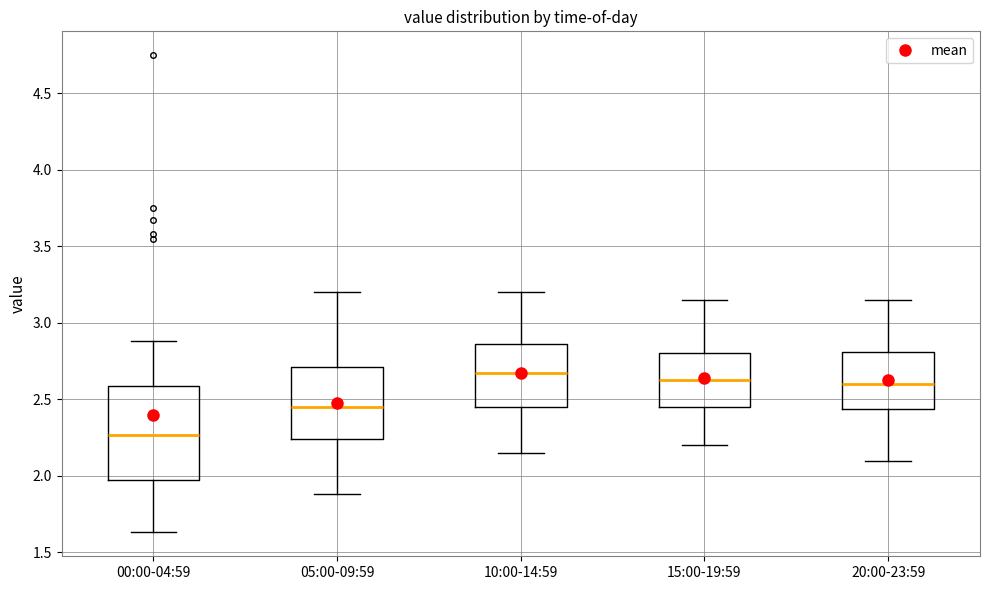

Reading left to right, read every box against the y-axis: the position of its median line, the range the box covers, and the ends of its whiskers. The values are not printed on the chart, so give them approximately, as read against the axis.

00:00-04:59: median 2.25, box 2.00 to 2.60, whiskers 1.65 to 2.90
05:00-09:59: median 2.45, box 2.25 to 2.70, whiskers 1.90 to 3.20
10:00-14:59: median 2.70, box 2.45 to 2.85, whiskers 2.15 to 3.20
15:00-19:59: median 2.65, box 2.45 to 2.80, whiskers 2.20 to 3.15
20:00-23:59: median 2.60, box 2.45 to 2.80, whiskers 2.10 to 3.15